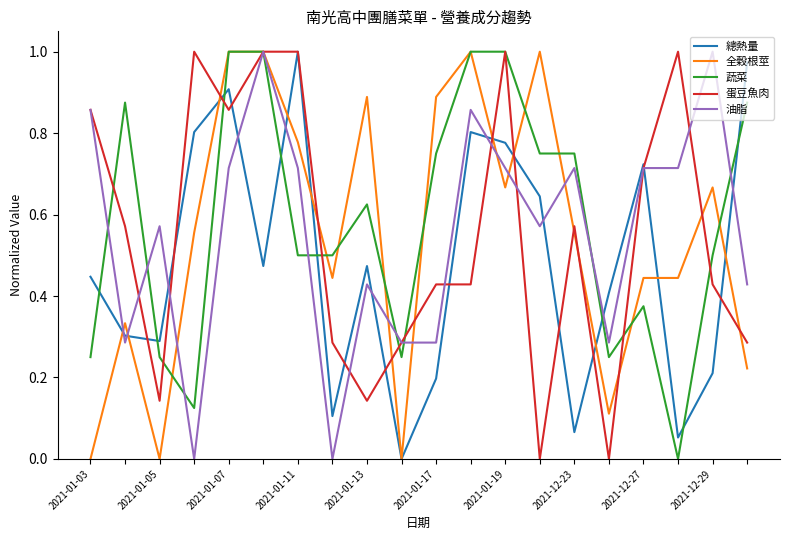

What is the value of the 全穀根莖 point at the 19th from the left?

0.7